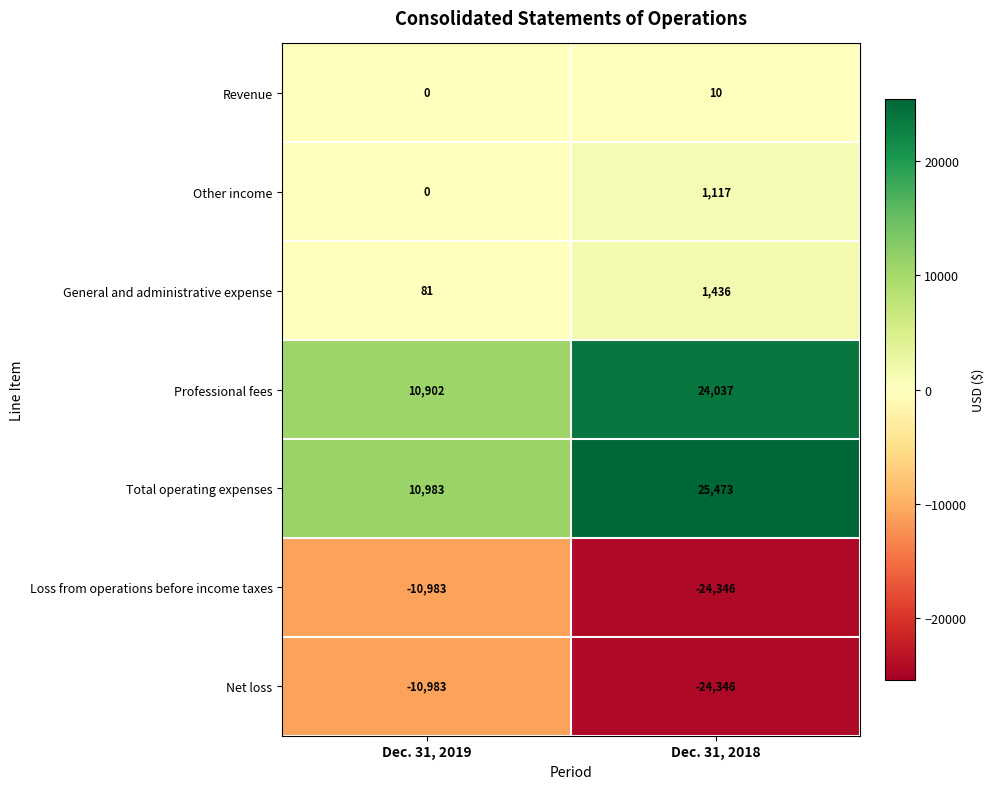

What value does the General and administrative expense series have at Dec. 31, 2019?

81